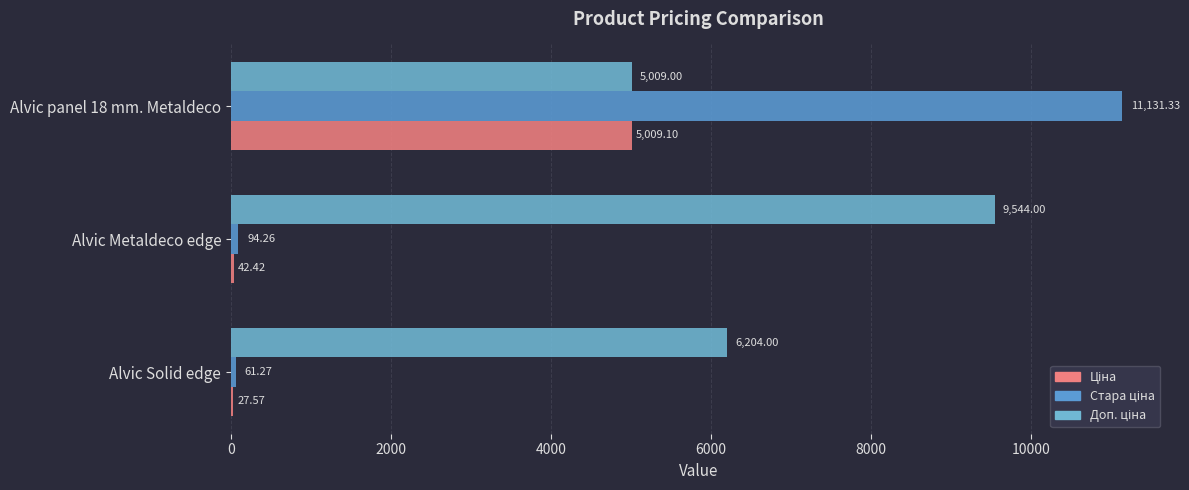

What is the value of the Стара ціна bar at the 2nd from the left?

94.3